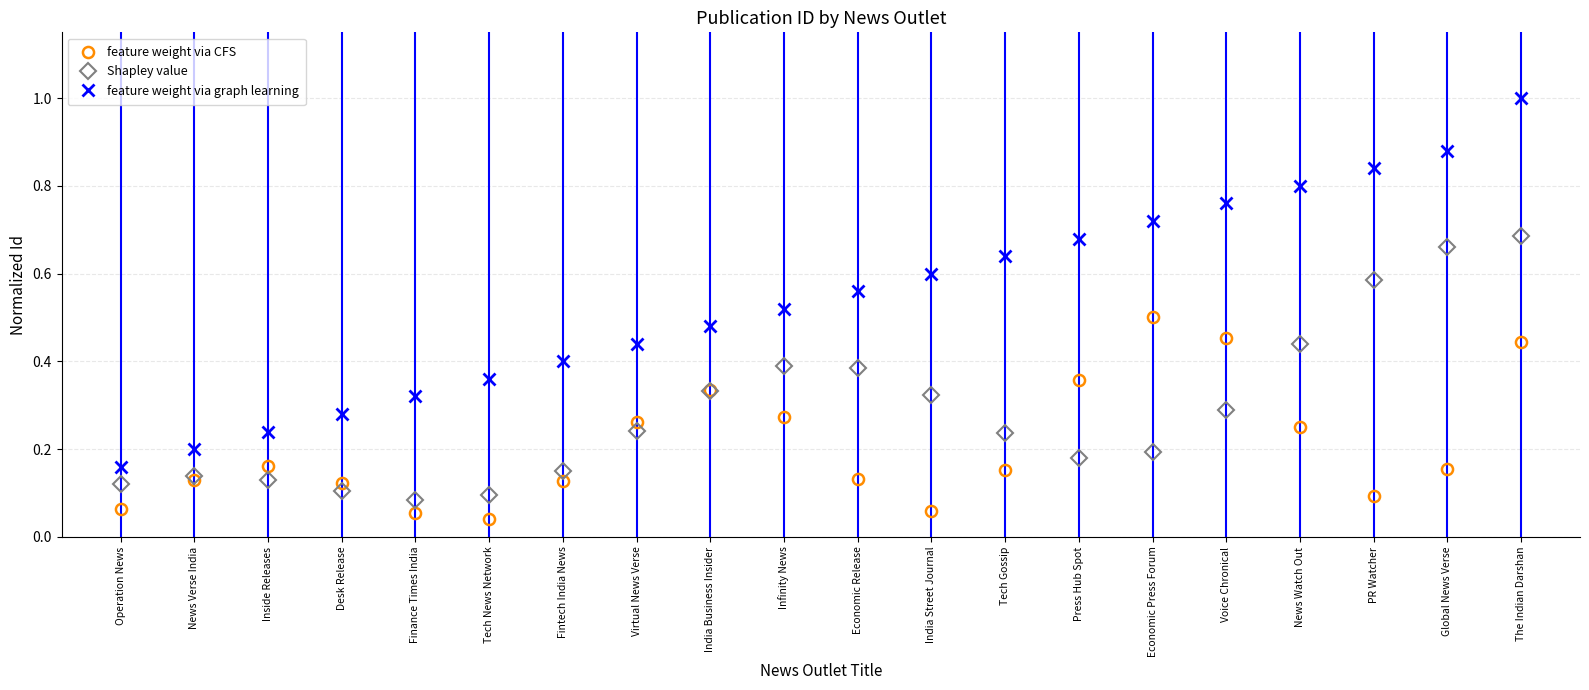

Is it true that Shapley value equals 0.4 at Virtual News Verse?

False